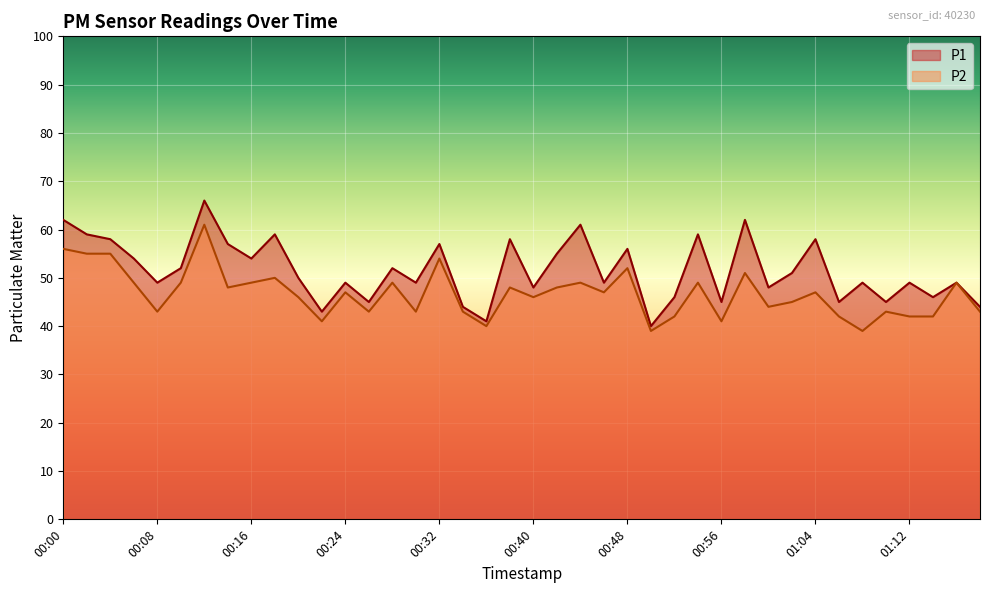

Where is the first local minimum for P2?

00:08